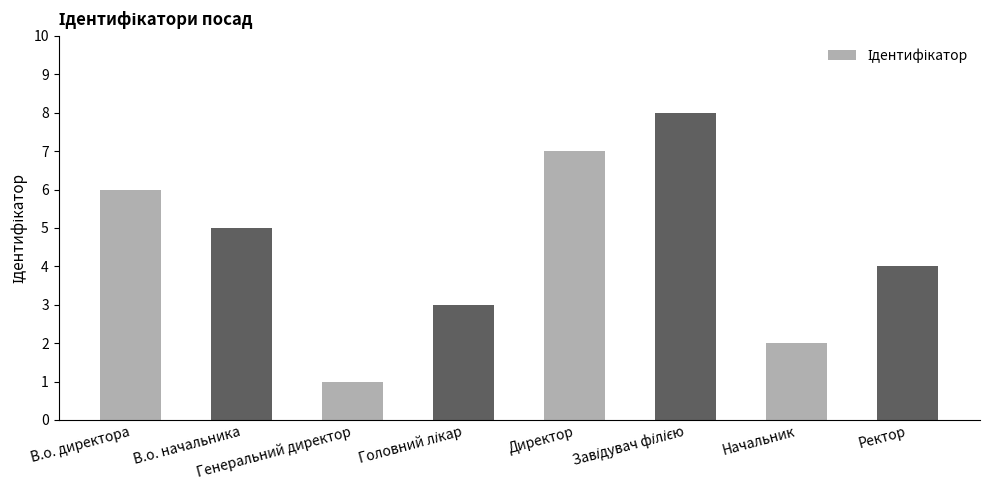

What is the change in value from Генеральний директор to Директор?

+6